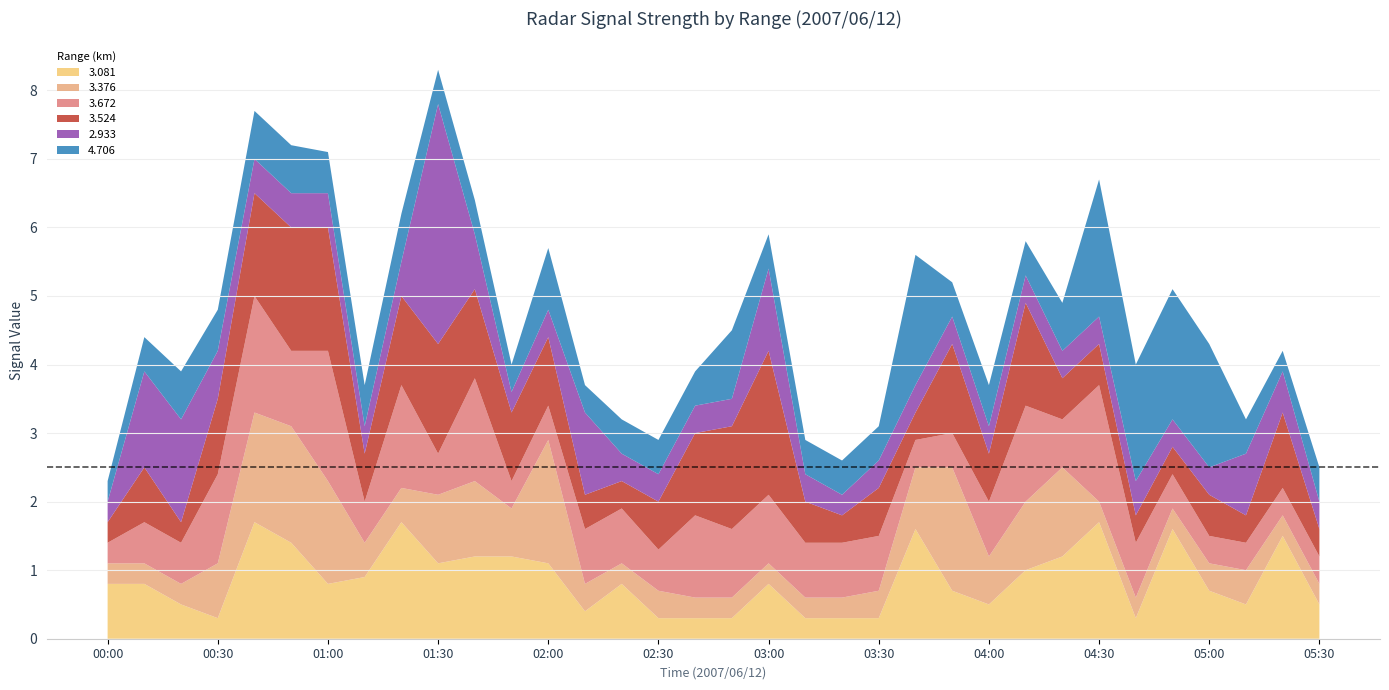

Reading left to right, list all the values displayed in this chart.

3.081: 00:00=0.8	00:10=0.8	00:20=0.5	00:30=0.3	00:40=1.7	00:50=1.4	01:00=0.8	01:10=0.9	01:20=1.7	01:30=1.1	01:40=1.2	01:50=1.2	02:00=1.1	02:10=0.4	02:20=0.8	02:30=0.3	02:40=0.3	02:50=0.3	03:00=0.8	03:10=0.3	03:20=0.3	03:30=0.3	03:40=1.6	03:50=0.7	04:00=0.5	04:10=1.0	04:20=1.2	04:30=1.7	04:40=0.3	04:50=1.6	05:00=0.7	05:10=0.5	05:20=1.5	05:30=0.5
3.376: 00:00=0.3	00:10=0.3	00:20=0.3	00:30=0.8	00:40=1.6	00:50=1.7	01:00=1.5	01:10=0.5	01:20=0.5	01:30=1.0	01:40=1.1	01:50=0.7	02:00=1.8	02:10=0.4	02:20=0.3	02:30=0.4	02:40=0.3	02:50=0.3	03:00=0.3	03:10=0.3	03:20=0.3	03:30=0.4	03:40=0.9	03:50=1.8	04:00=0.7	04:10=1.0	04:20=1.3	04:30=0.3	04:40=0.3	04:50=0.3	05:00=0.4	05:10=0.5	05:20=0.3	05:30=0.3
3.672: 00:00=0.3	00:10=0.6	00:20=0.6	00:30=1.3	00:40=1.7	00:50=1.1	01:00=1.9	01:10=0.6	01:20=1.5	01:30=0.6	01:40=1.5	01:50=0.4	02:00=0.5	02:10=0.8	02:20=0.8	02:30=0.6	02:40=1.2	02:50=1.0	03:00=1.0	03:10=0.8	03:20=0.8	03:30=0.8	03:40=0.4	03:50=0.5	04:00=0.8	04:10=1.4	04:20=0.7	04:30=1.7	04:40=0.8	04:50=0.5	05:00=0.4	05:10=0.4	05:20=0.4	05:30=0.4
3.524: 00:00=0.3	00:10=0.8	00:20=0.3	00:30=1.1	00:40=1.5	00:50=1.8	01:00=1.8	01:10=0.7	01:20=1.3	01:30=1.6	01:40=1.3	01:50=1.0	02:00=1.0	02:10=0.5	02:20=0.4	02:30=0.7	02:40=1.2	02:50=1.5	03:00=2.1	03:10=0.6	03:20=0.4	03:30=0.7	03:40=0.4	03:50=1.3	04:00=0.7	04:10=1.5	04:20=0.6	04:30=0.6	04:40=0.4	04:50=0.4	05:00=0.6	05:10=0.4	05:20=1.1	05:30=0.4
2.933: 00:00=0.3	00:10=1.4	00:20=1.5	00:30=0.7	00:40=0.5	00:50=0.5	01:00=0.5	01:10=0.4	01:20=0.5	01:30=3.5	01:40=0.8	01:50=0.3	02:00=0.4	02:10=1.2	02:20=0.4	02:30=0.4	02:40=0.4	02:50=0.4	03:00=1.2	03:10=0.4	03:20=0.3	03:30=0.4	03:40=0.4	03:50=0.4	04:00=0.4	04:10=0.4	04:20=0.4	04:30=0.4	04:40=0.5	04:50=0.4	05:00=0.4	05:10=0.9	05:20=0.6	05:30=0.4
4.706: 00:00=0.3	00:10=0.5	00:20=0.7	00:30=0.6	00:40=0.7	00:50=0.7	01:00=0.6	01:10=0.6	01:20=0.7	01:30=0.5	01:40=0.5	01:50=0.4	02:00=0.9	02:10=0.4	02:20=0.5	02:30=0.5	02:40=0.5	02:50=1.0	03:00=0.5	03:10=0.5	03:20=0.5	03:30=0.5	03:40=1.9	03:50=0.5	04:00=0.6	04:10=0.5	04:20=0.7	04:30=2.0	04:40=1.7	04:50=1.9	05:00=1.8	05:10=0.5	05:20=0.3	05:30=0.5